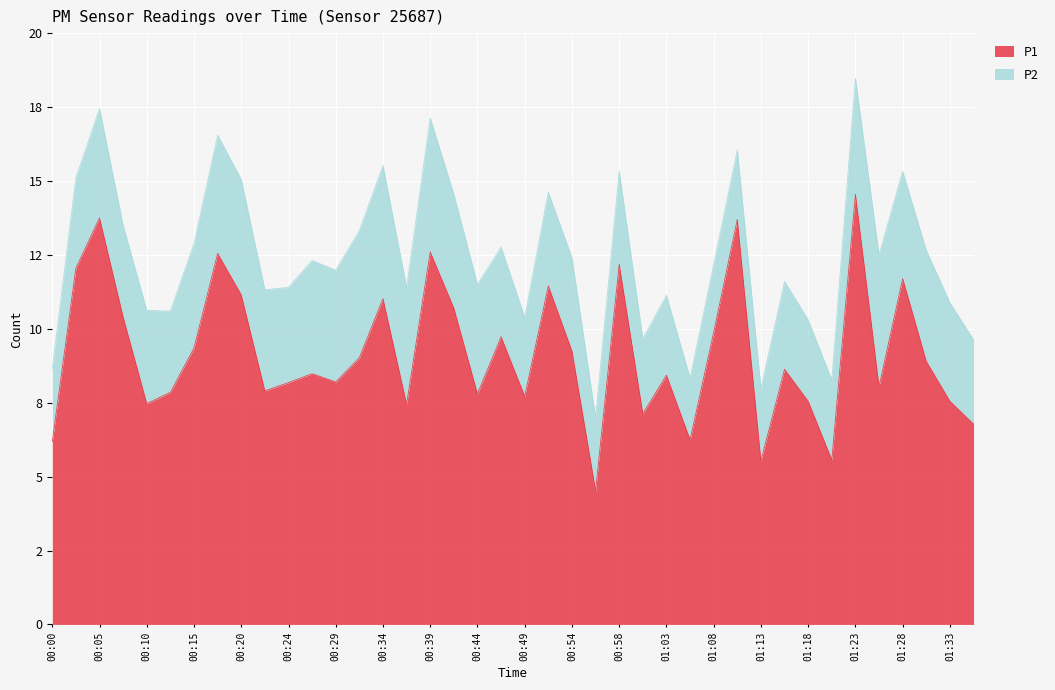

True or false: the data has more than 1 interior local peaks.

True